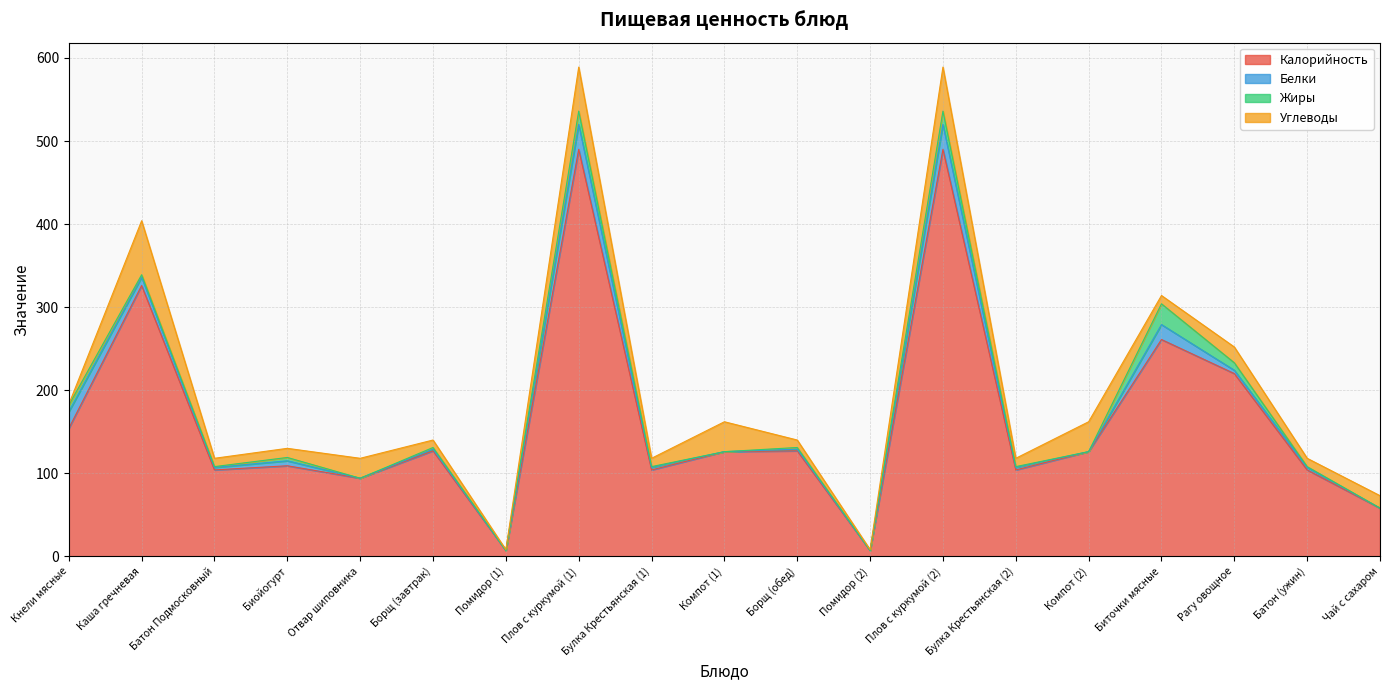

In Калорийность, how many points are lower than both neighbors (excluding endpoints)?

6